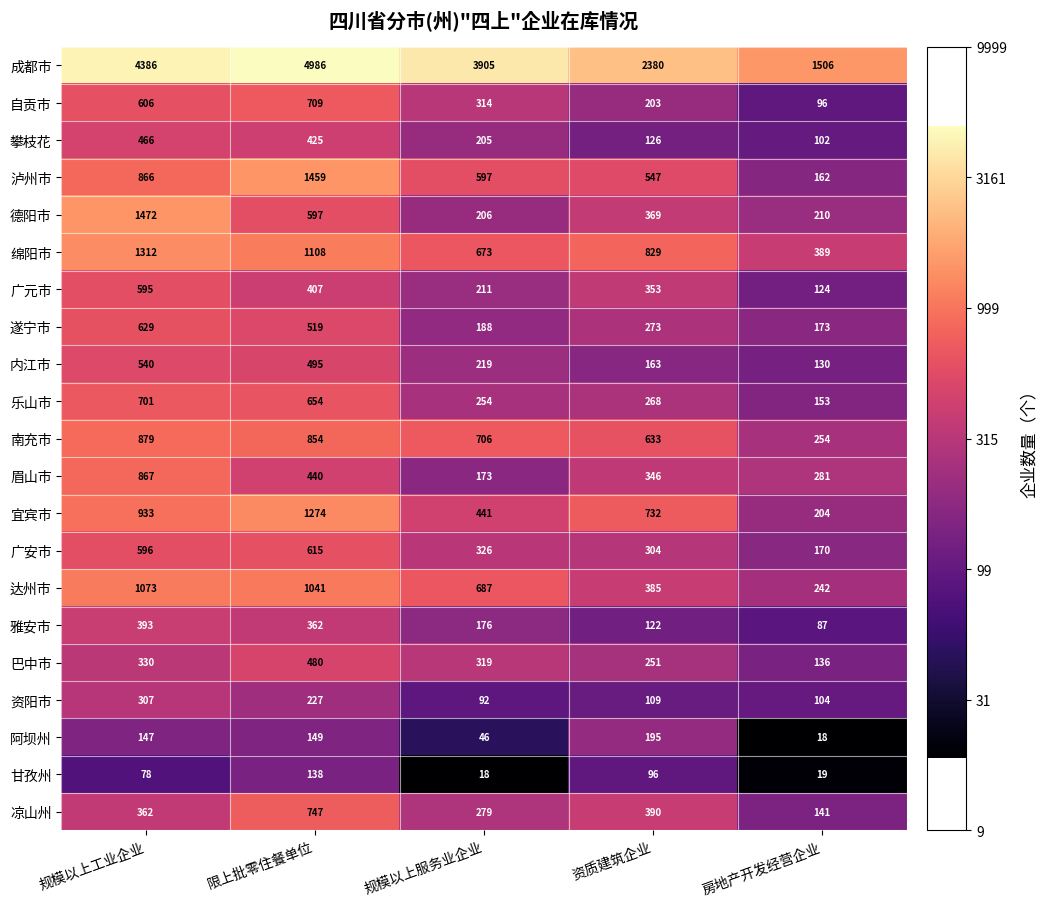

What is the greatest value displayed?

4986